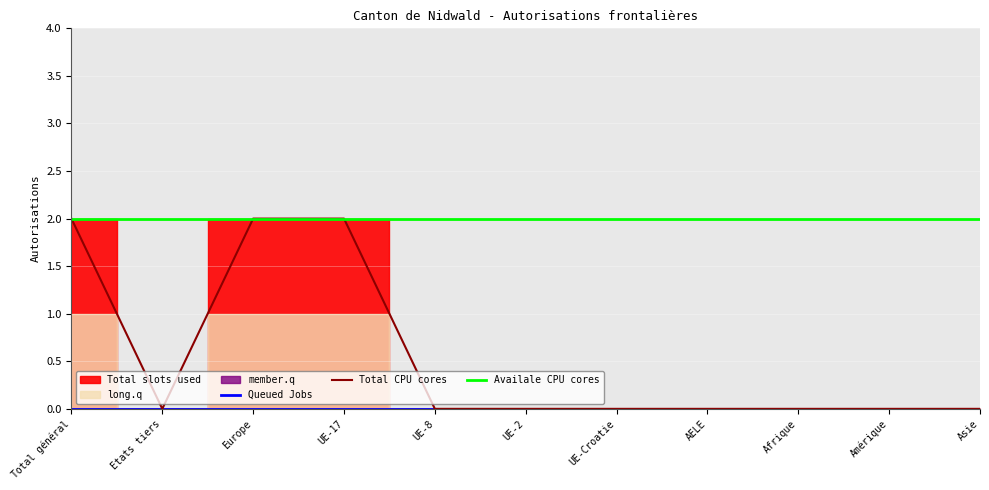

True or false: Total CPU cores has a value of 2 at Total général.

True